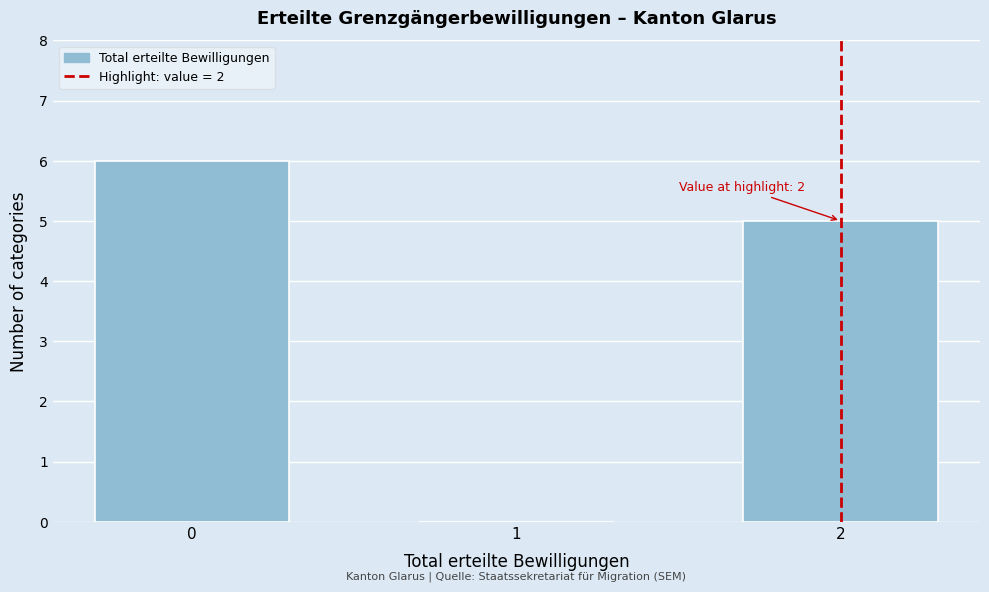

Reading left to right, list all the values displayed in this chart.

0=6	1=0	2=5